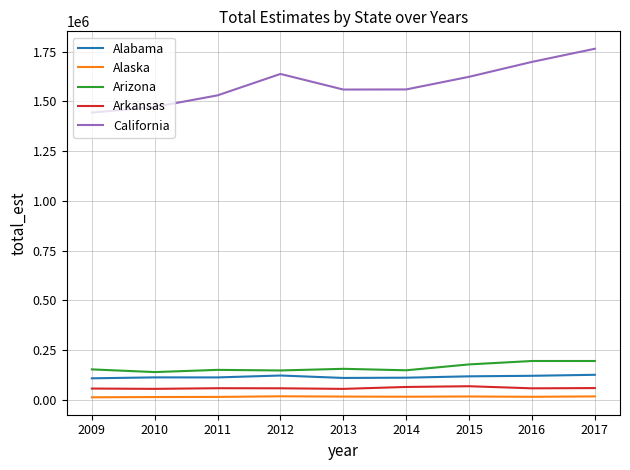

True or false: Alaska and Alabama intersect in this chart.

False